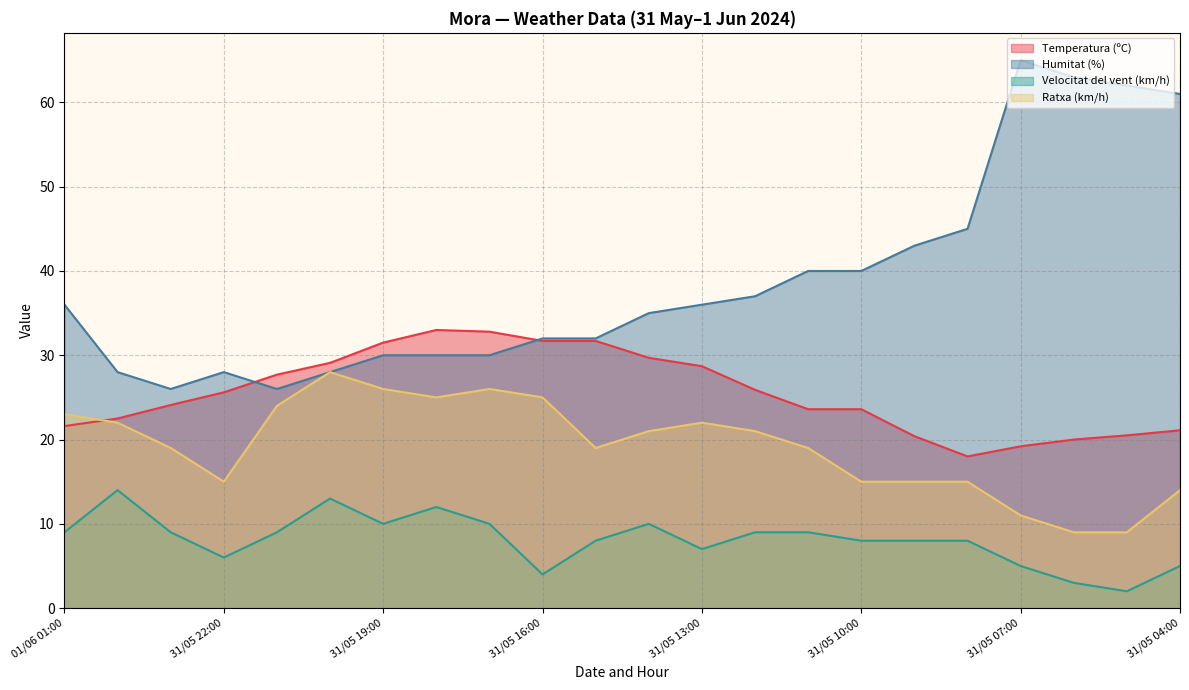

Count the number of data series in this chart.

4